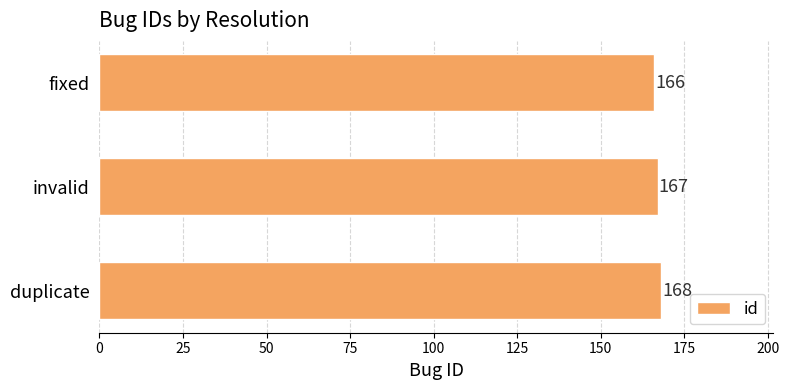

Reading bottom to top, list all the values displayed in this chart.

duplicate=168	invalid=167	fixed=166